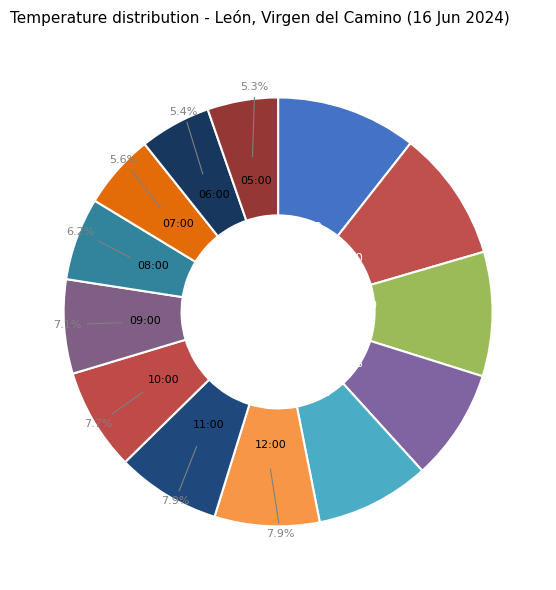

To the nearest percent, what portion does 10:00 represent?

8%